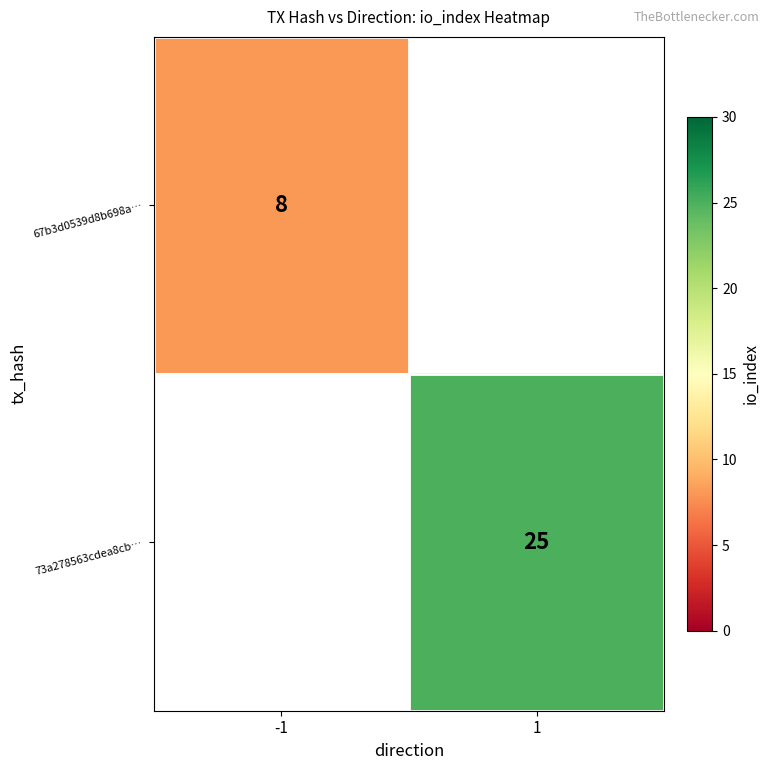

True or false: 67b3d0539d8b698a… has a value of 12 at -1.

False